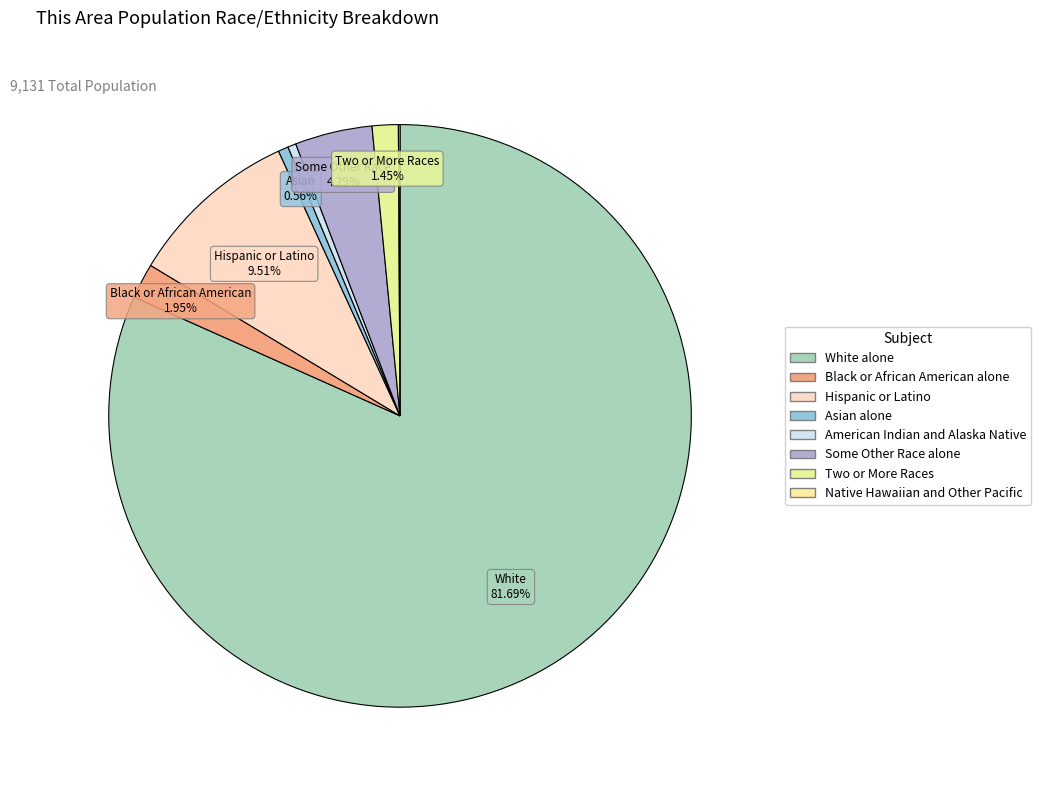

Which has a higher value, Black or African American alone or American Indian and Alaska Native?

Black or African American alone